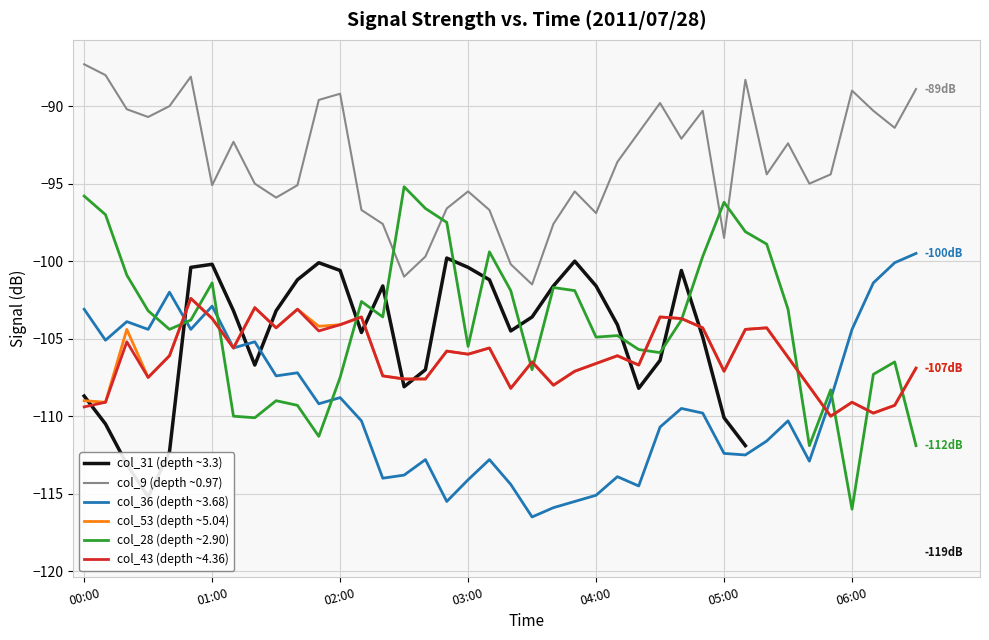

At how many categories does at least one series exceed -94?

20